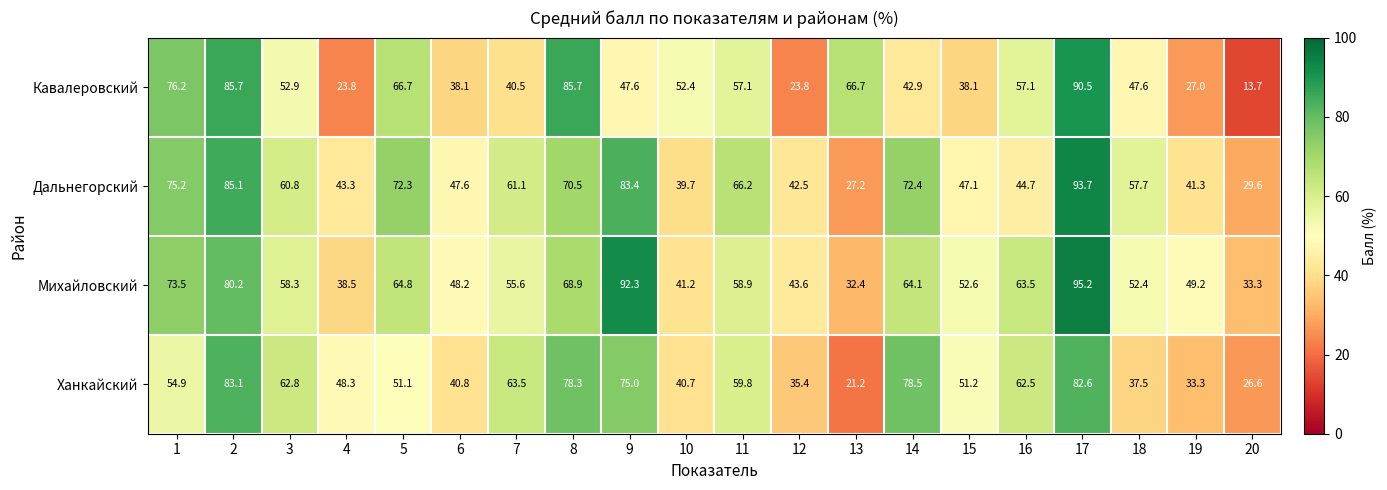

At which category is the sum across all series the highest?

17